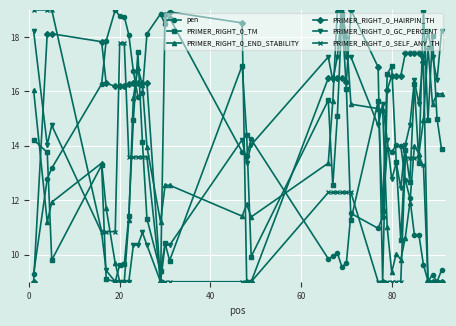

True or false: PRIMER_RIGHT_0_END_STABILITY has more than 0 points higher than both neighbors.

True